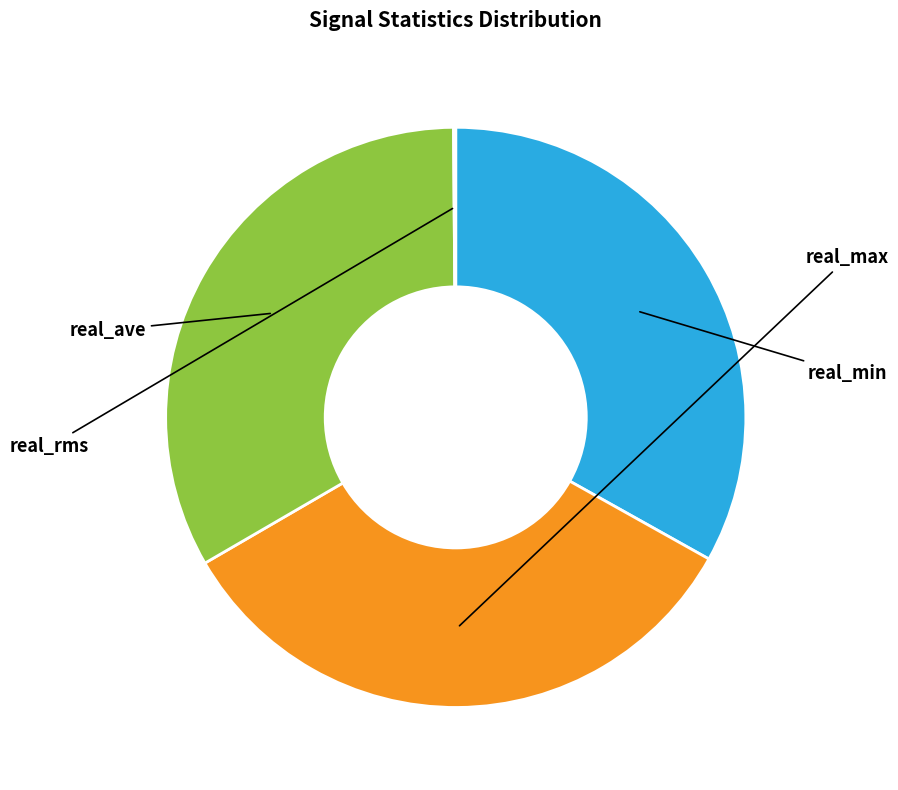

Is there a majority slice in this chart?

No